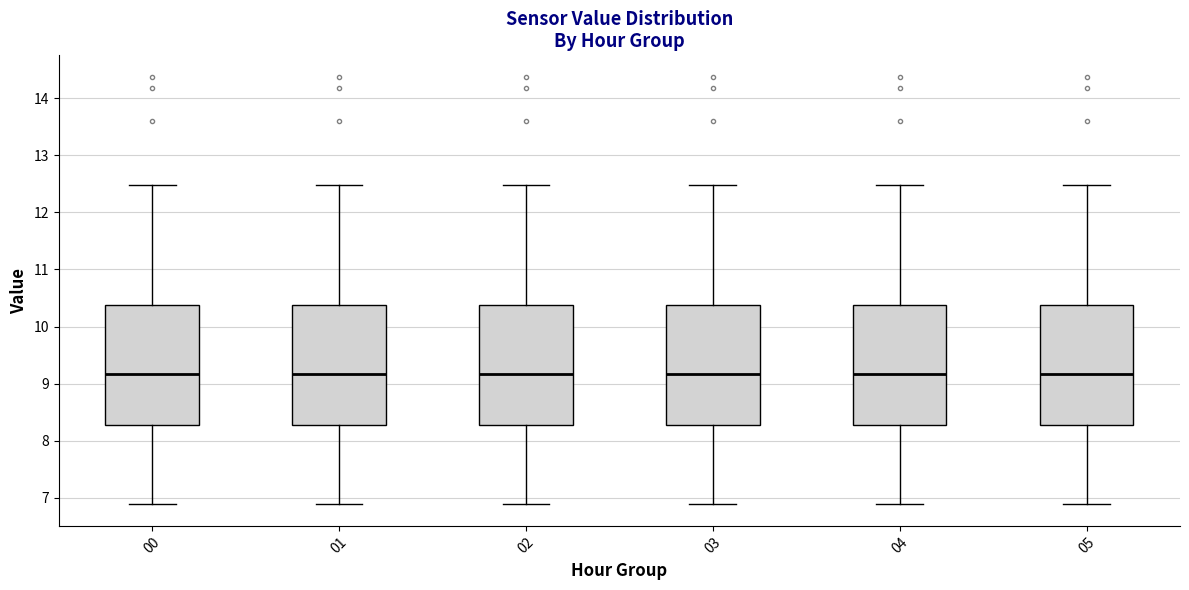

Where does the median line of the box at x = 05 sit on the y-axis? The values are not printed on the chart, so give them approximately, as read against the axis.

9.2